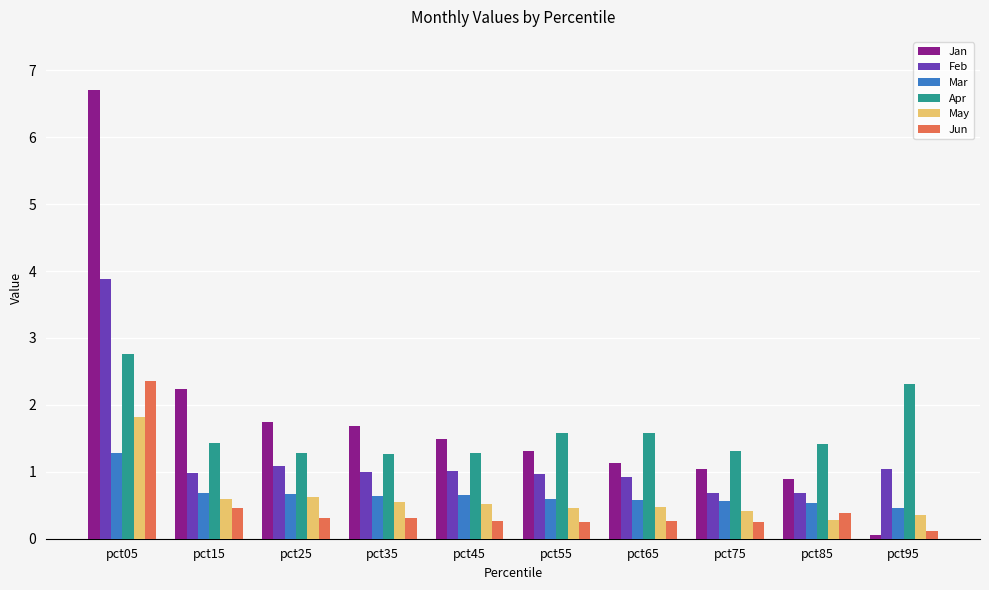

How many series are shown in this chart?

6